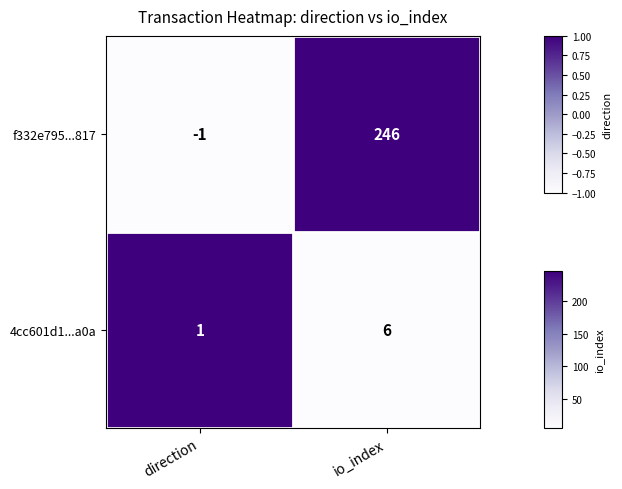

What is the greatest value displayed?

246